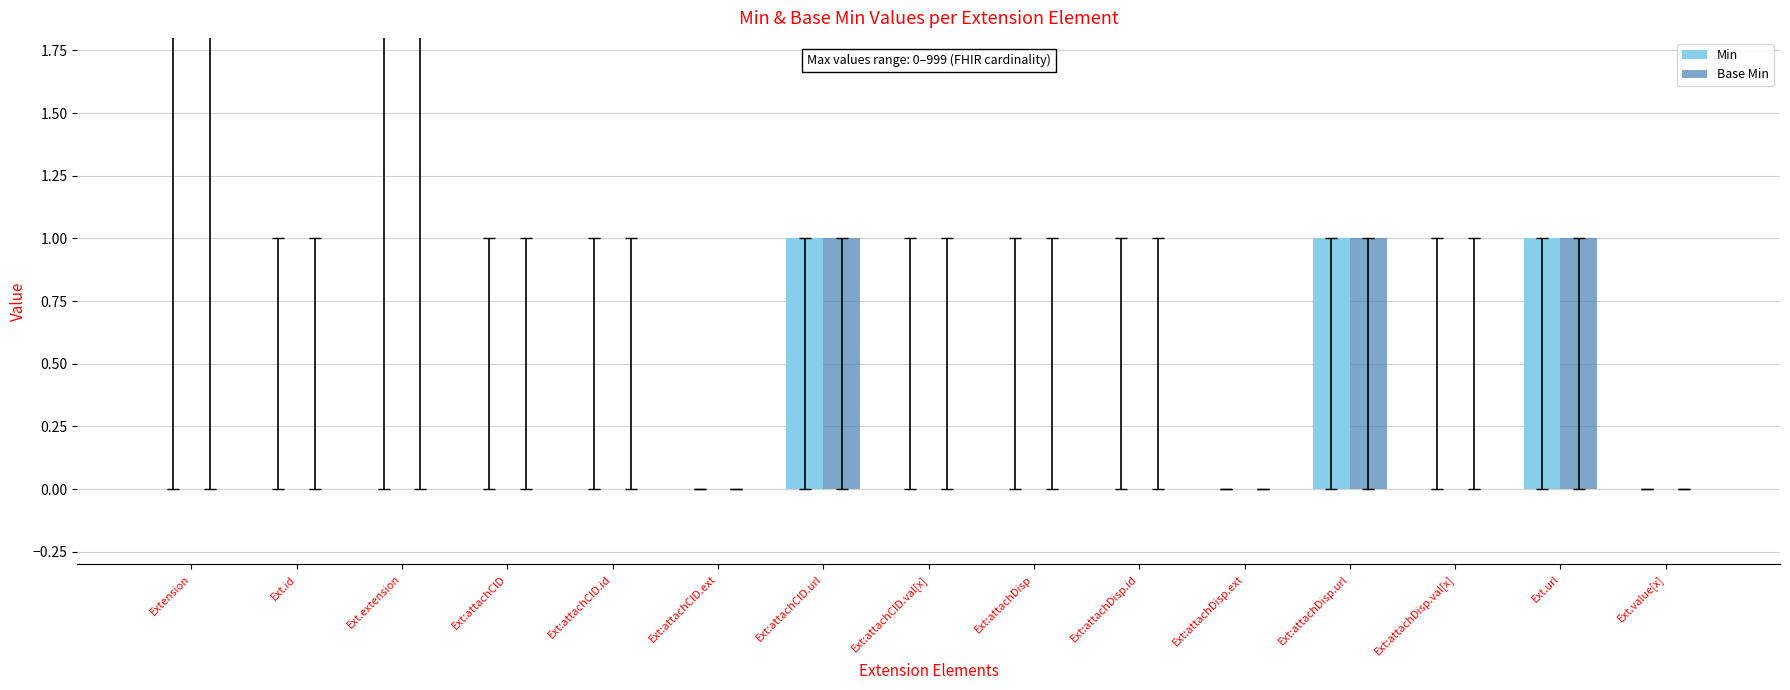

The value of Base Min at Ext:attachCID.url is 1. True or false?

True